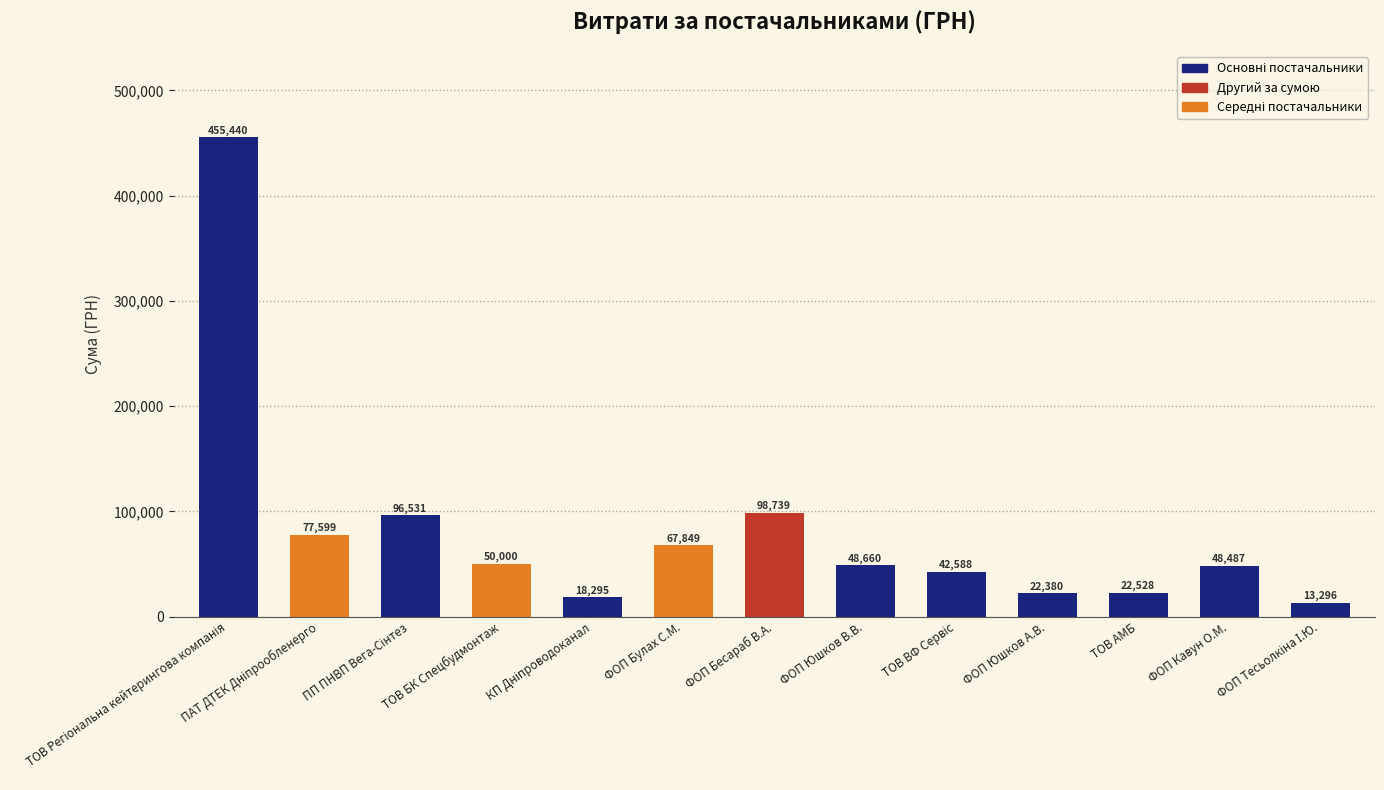

Are the bars grouped side by side (vs. stacked)?

No